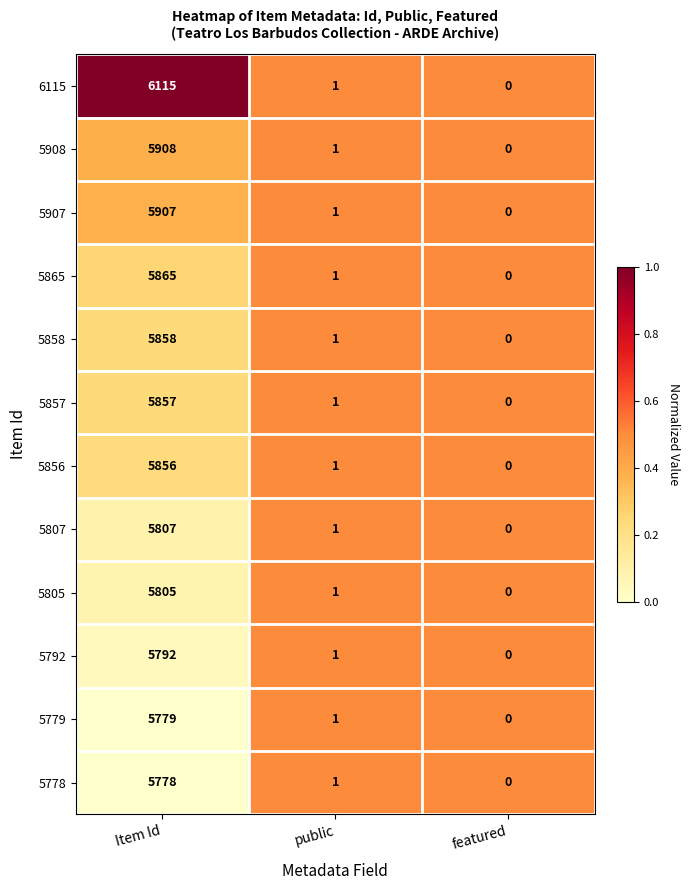

Which series has the largest total across all categories?

6115